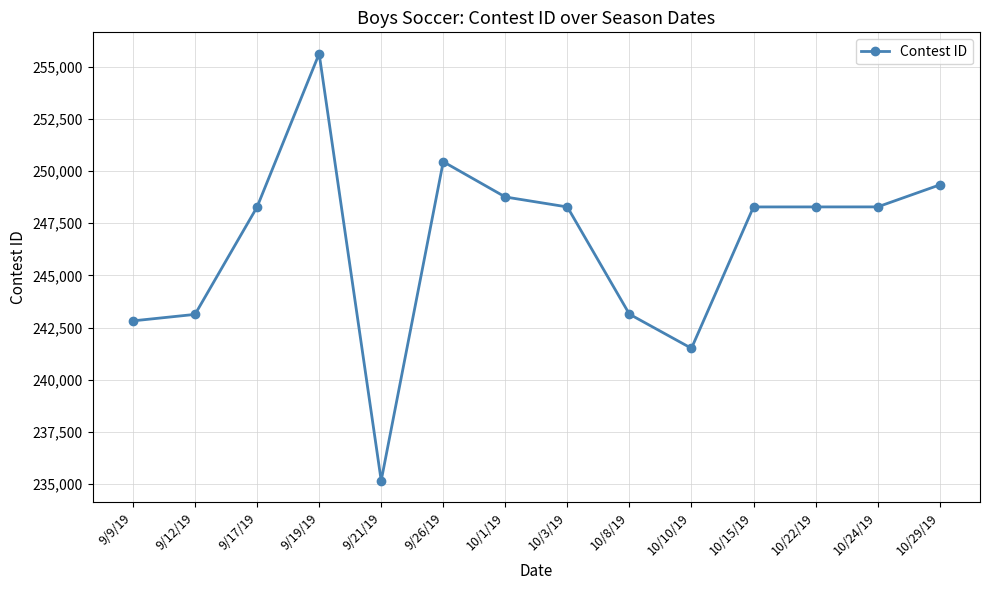

Where is the first local minimum?

9/21/19